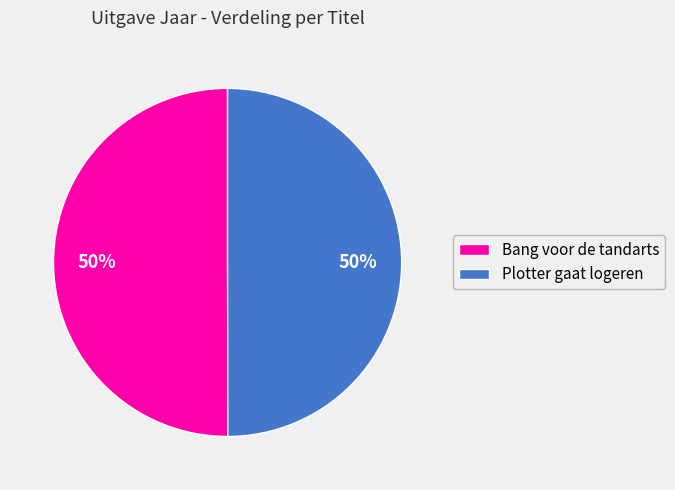

What percentage is the Bang voor de tandarts slice, to the nearest percent?

50%